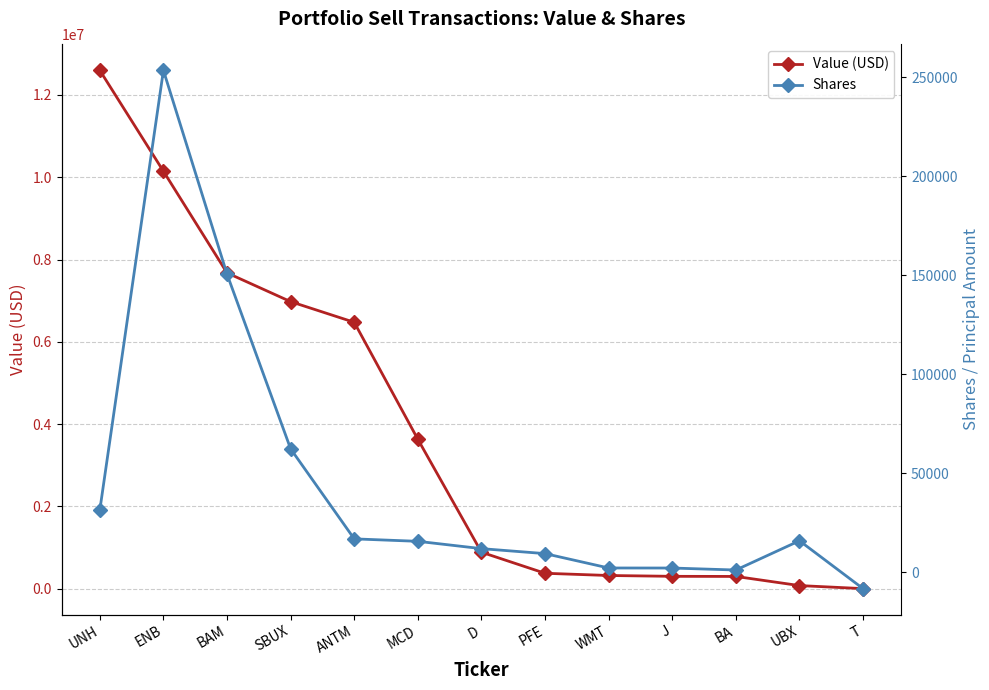

In Shares, how many points are higher than both neighbors (excluding endpoints)?

2